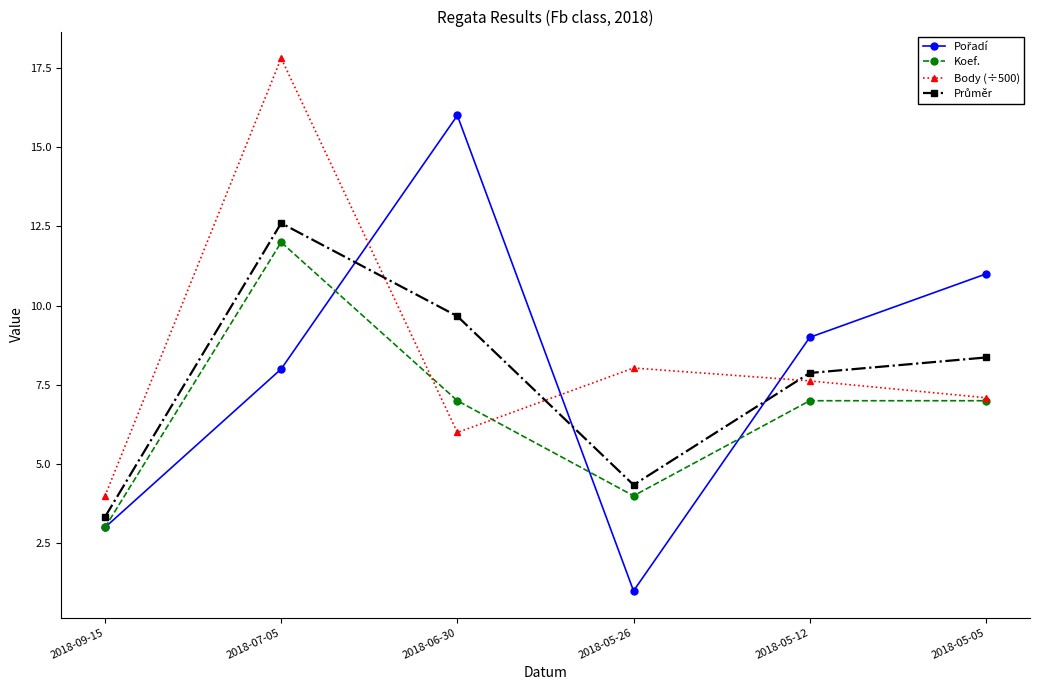

What is the spread (max minus min) of values at 2018-07-05?

9.8